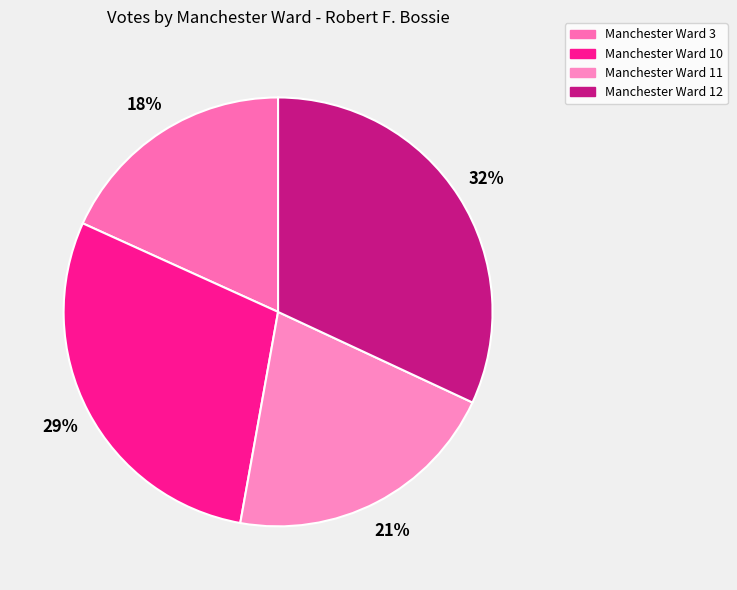

What is the smallest slice in the pie chart?

Manchester Ward 3